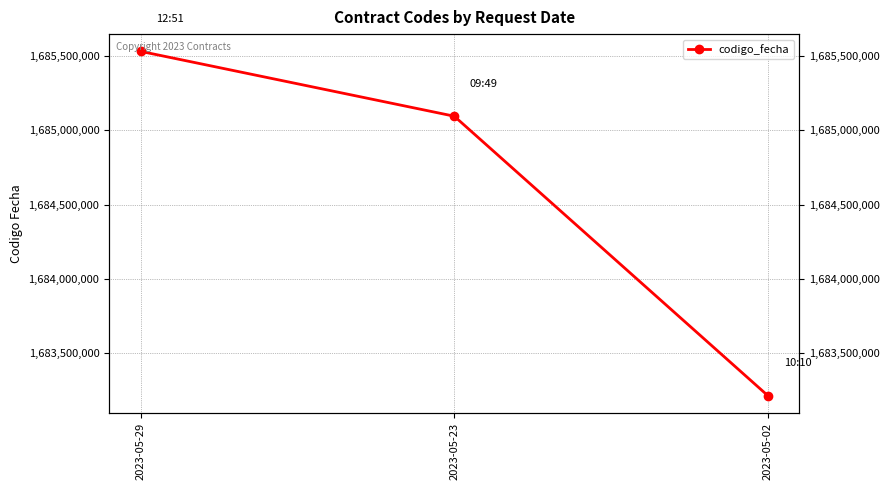

Rank the categories by value from lowest to highest.

2023-05-02, 2023-05-23, 2023-05-29